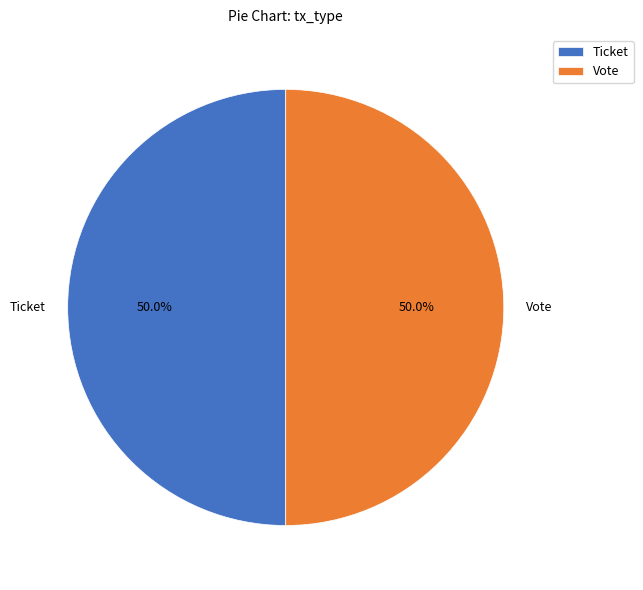

Combined, do Ticket and Vote account for over 50%?

Yes